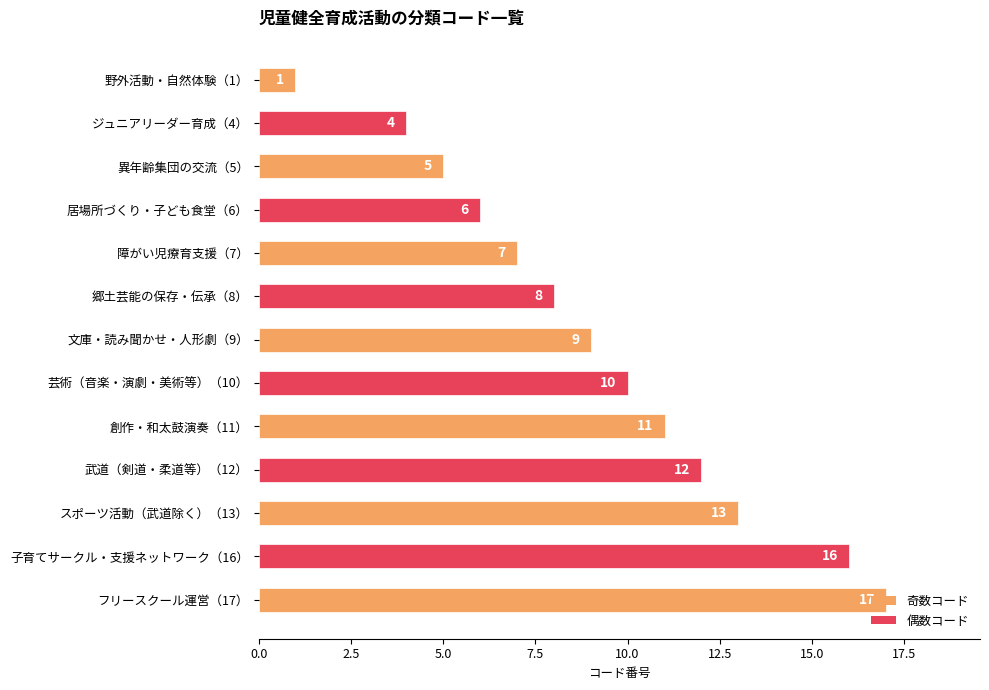

Rank the categories by value from lowest to highest.

野外活動・自然体験（1）, ジュニアリーダー育成（4）, 異年齢集団の交流（5）, 居場所づくり・子ども食堂（6）, 障がい児療育支援（7）, 郷土芸能の保存・伝承（8）, 文庫・読み聞かせ・人形劇（9）, 芸術（音楽・演劇・美術等）（10）, 創作・和太鼓演奏（11）, 武道（剣道・柔道等）（12）, スポーツ活動（武道除く）（13）, 子育てサークル・支援ネットワーク（16）, フリースクール運営（17）